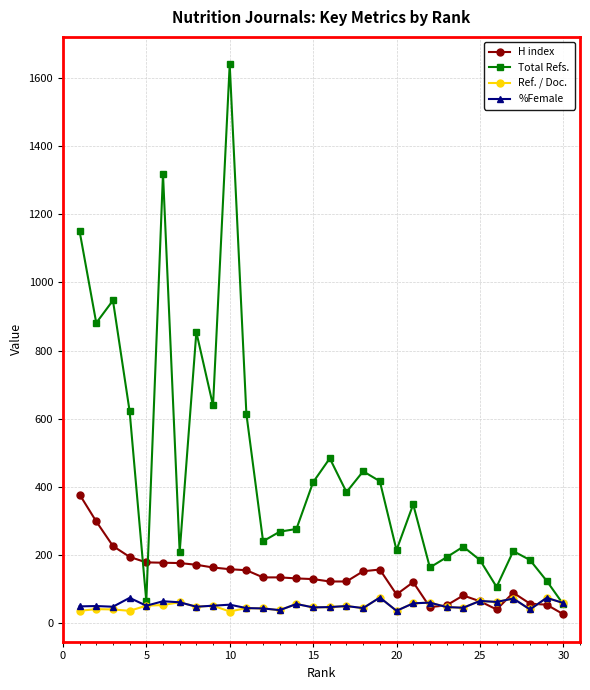

What are all the series names shown in the legend?

H index, Total Refs., Ref. / Doc., %Female